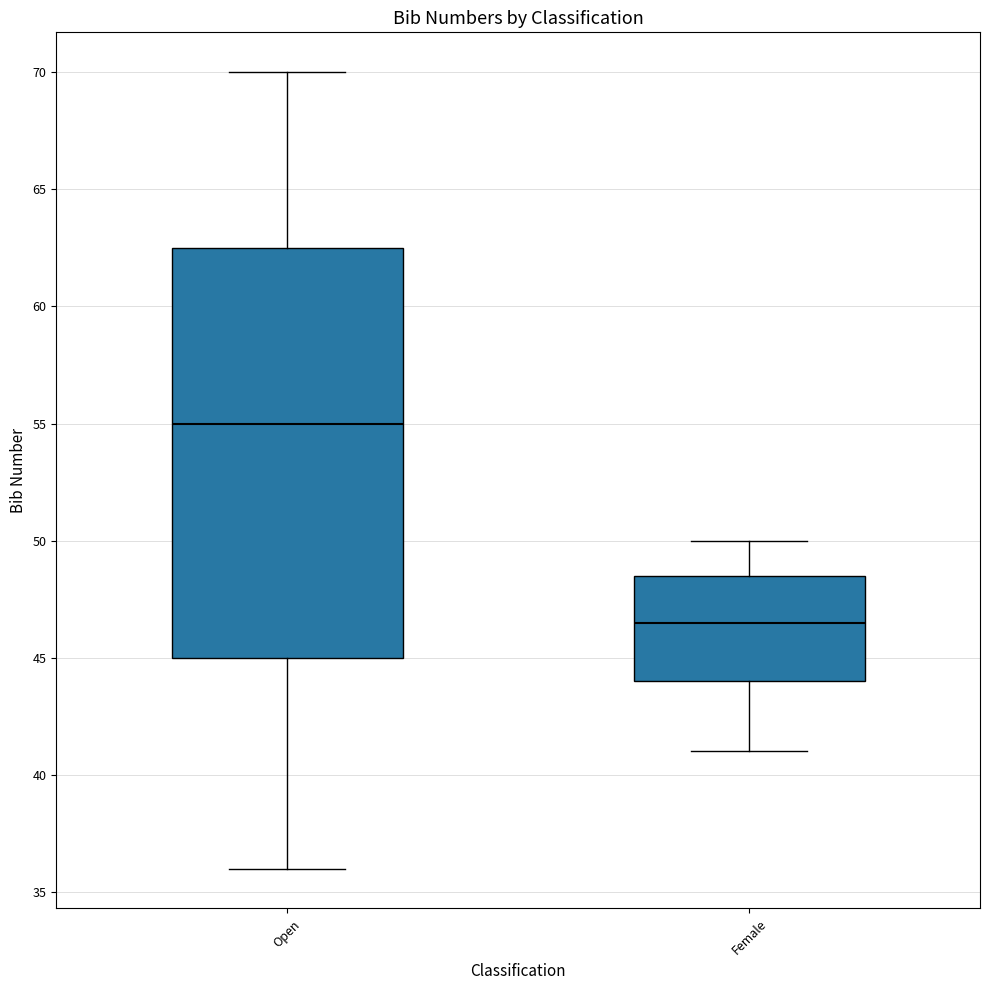

Comparing the boxes themselves (not the whiskers), which one is the tallest?

Open